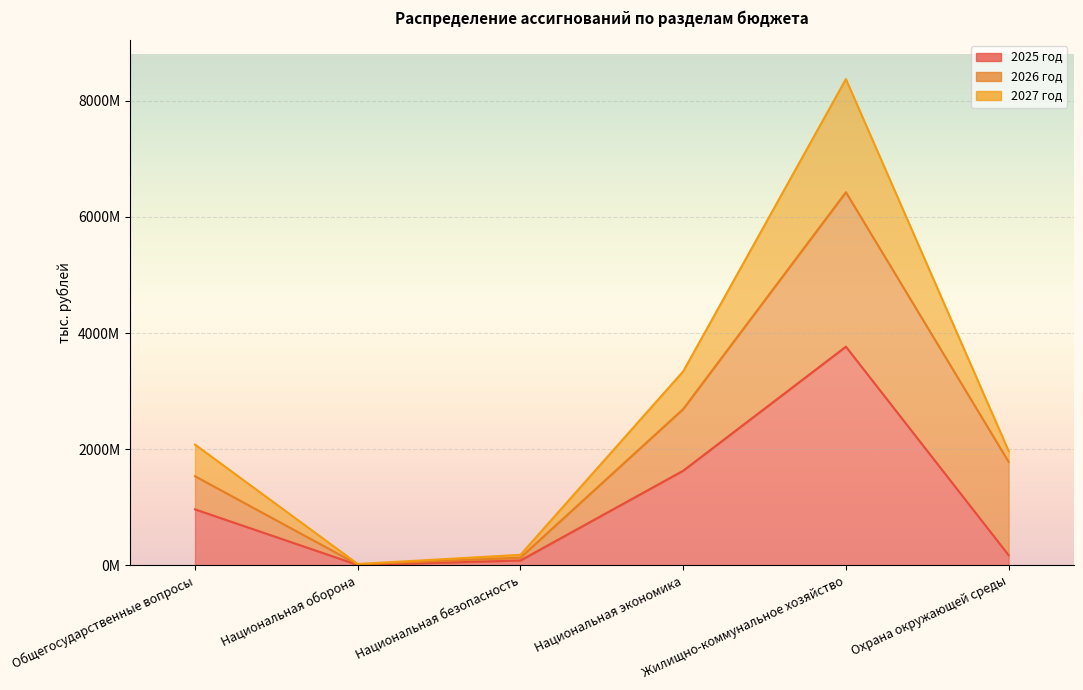

Which series changed the most between Общегосударственные вопросы and Охрана окружающей среды?

2025 год